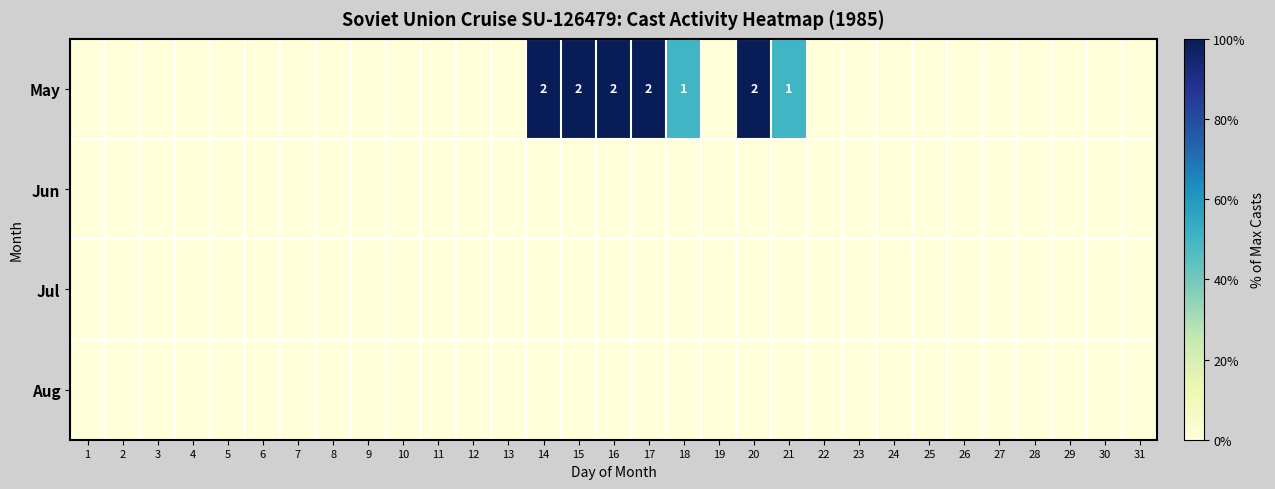

Is it true that Jul equals 0 at 4?

True